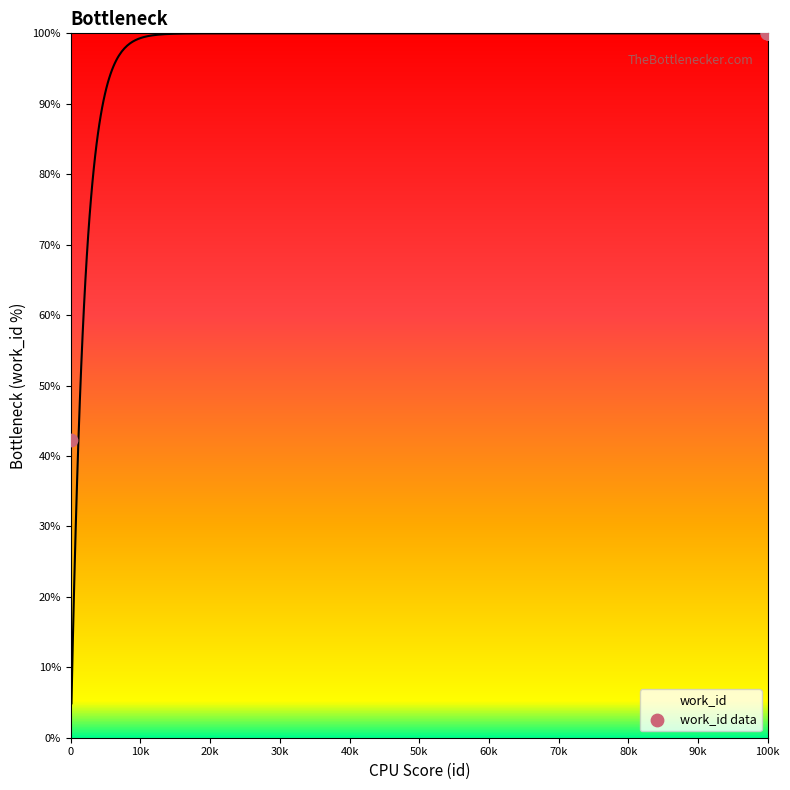

Between 22765 and 8500, which is larger?

22765